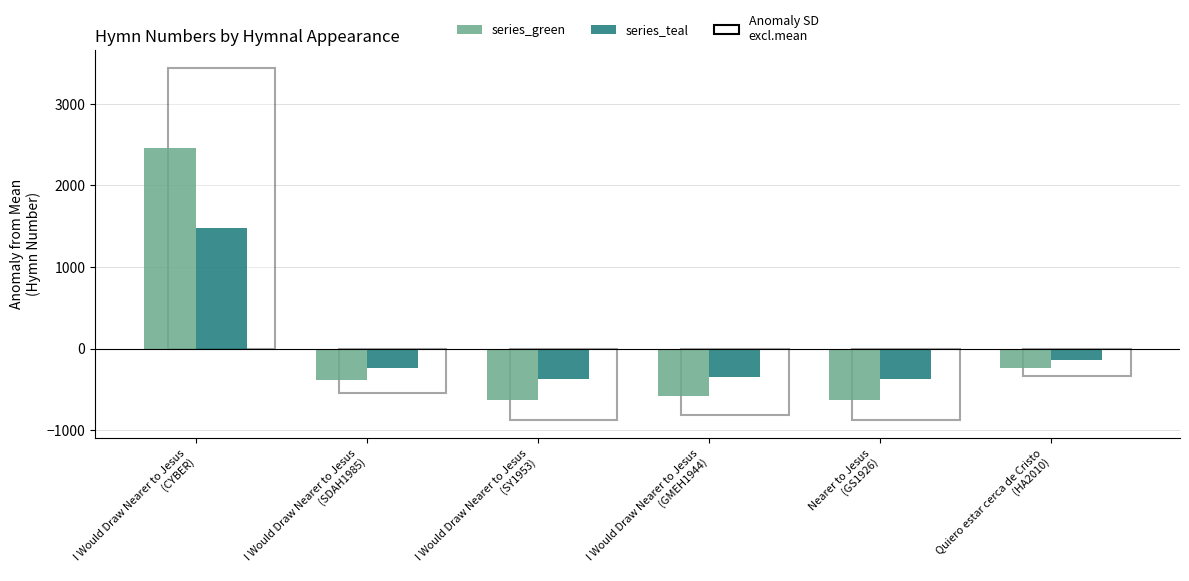

How many distinct data groups are displayed?

2